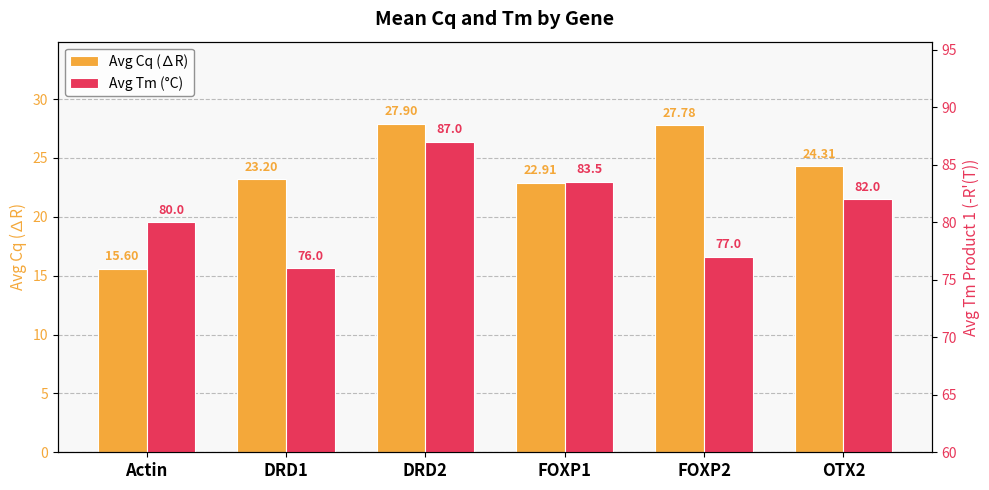

Reading right to left, extract all data points from this chart.

Avg Cq (∆R): 24.3	27.8	22.9	27.9	23.2	15.6
Avg Tm (°C): 82.0	77.0	83.5	87.0	76.0	80.0